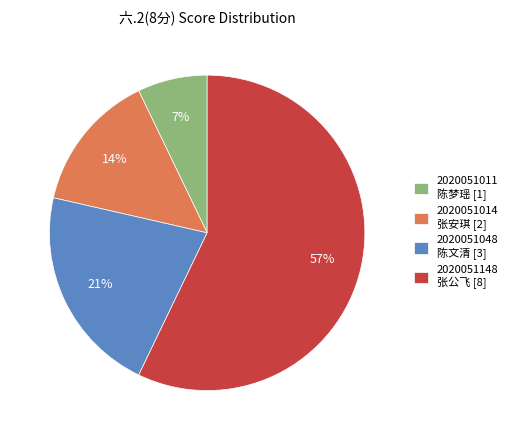

To the nearest percent, what percentage of the pie is 2020051011 陈梦瑶 [1]?

7%